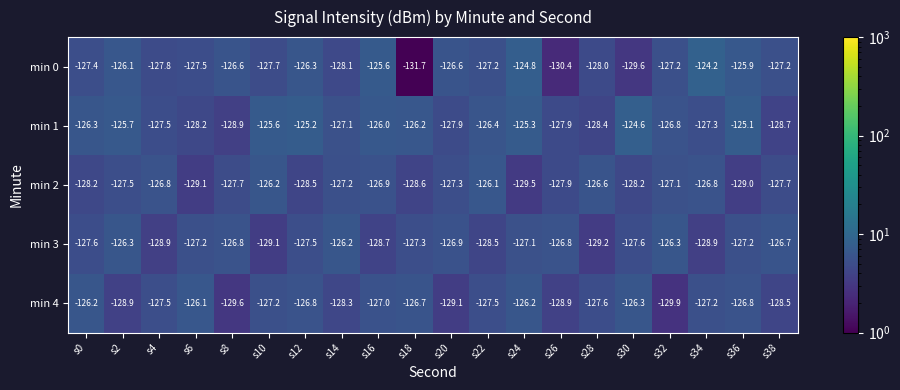

How many data points does each series have?

20